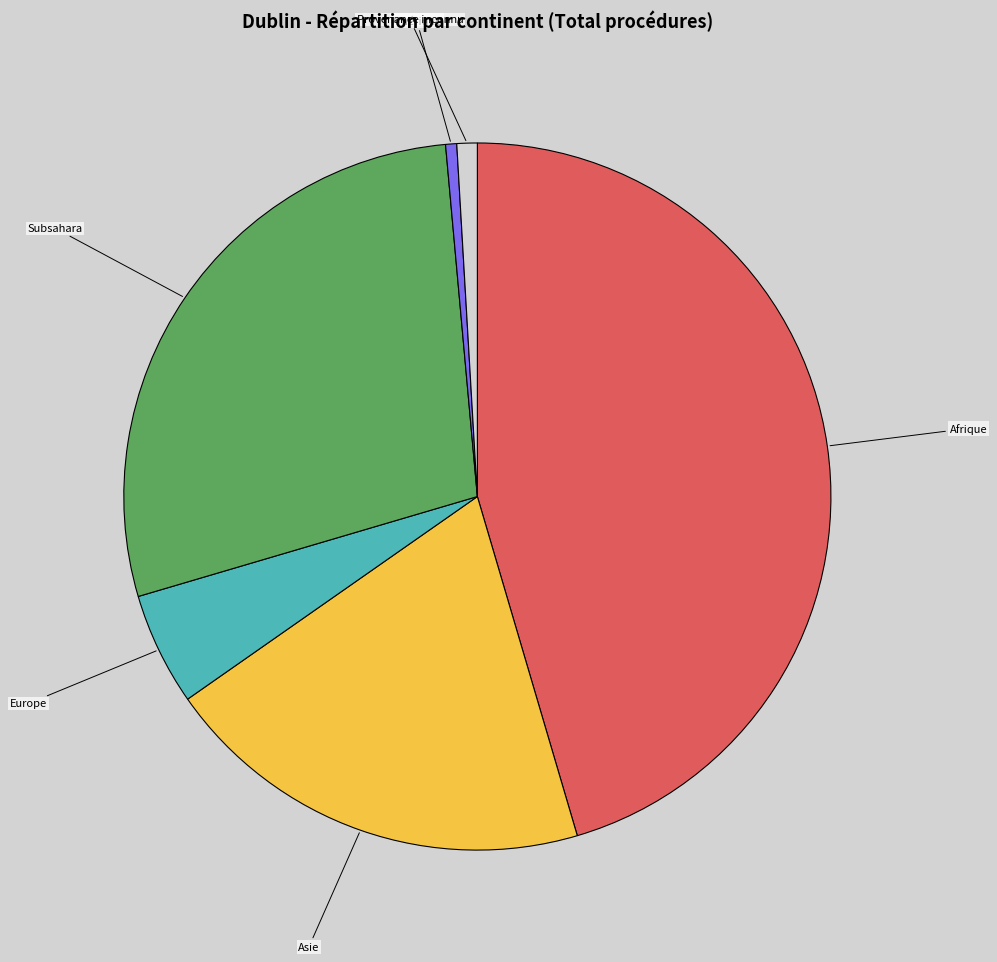

Which category has the biggest portion of the pie?

Afrique